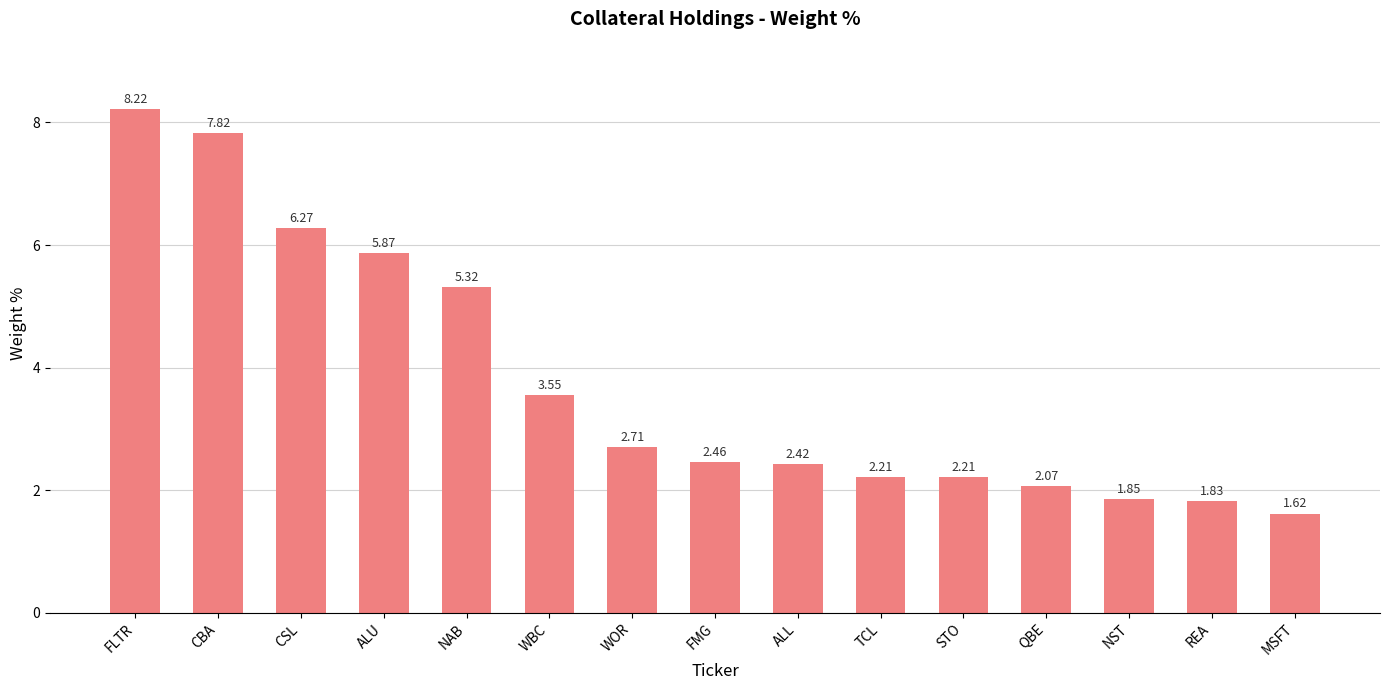

What is the value of the 10th bar from the left?

2.2